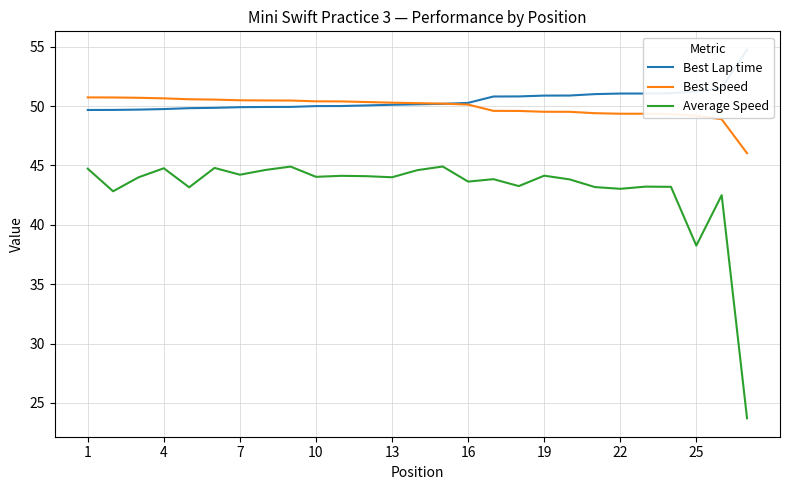

True or false: Best Lap time and Average Speed intersect in this chart.

False